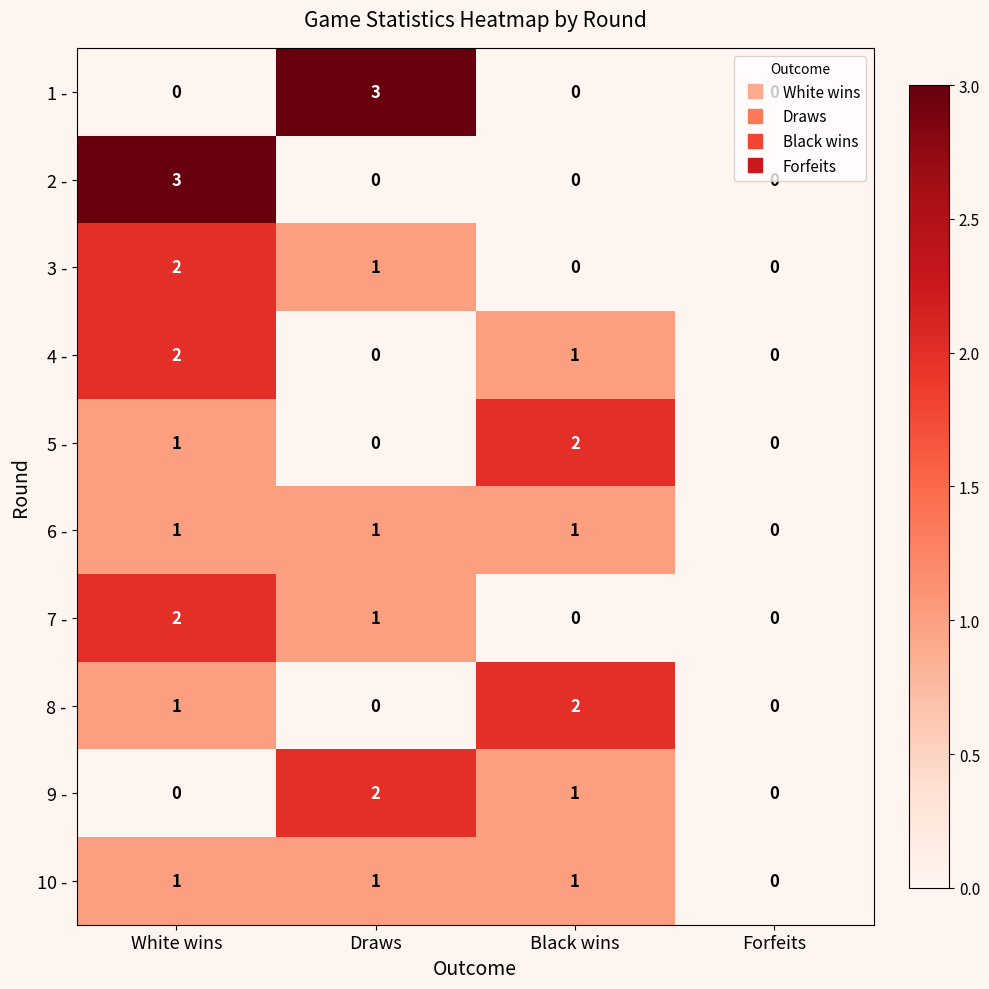

What is the difference between the highest and lowest values at White wins?

3